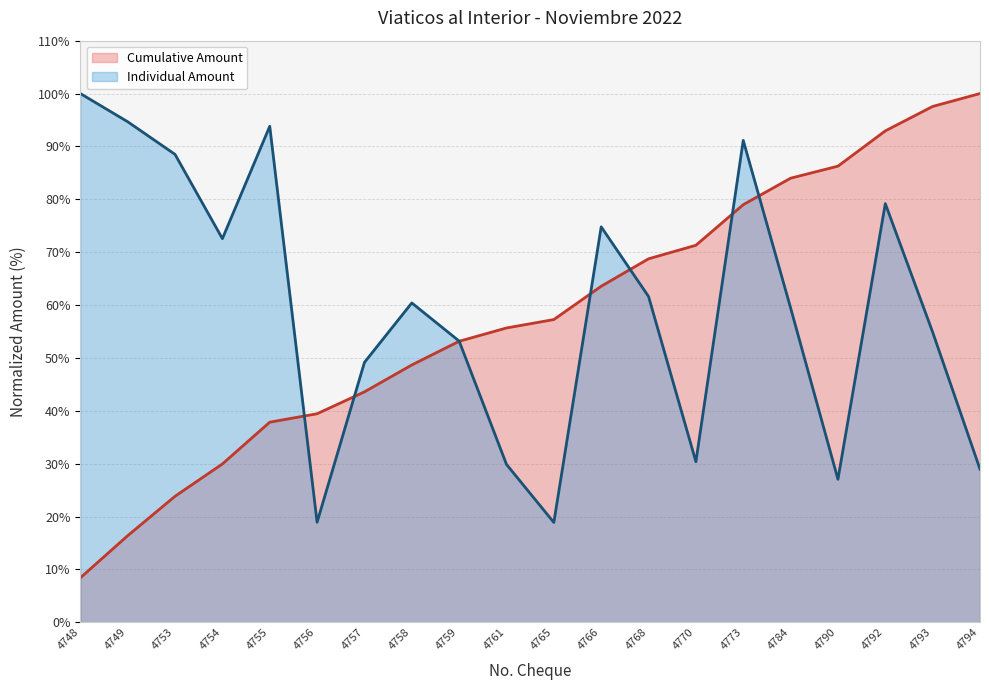

The Cumulative Amount series shows 30.0 at 4754. True or false?

True